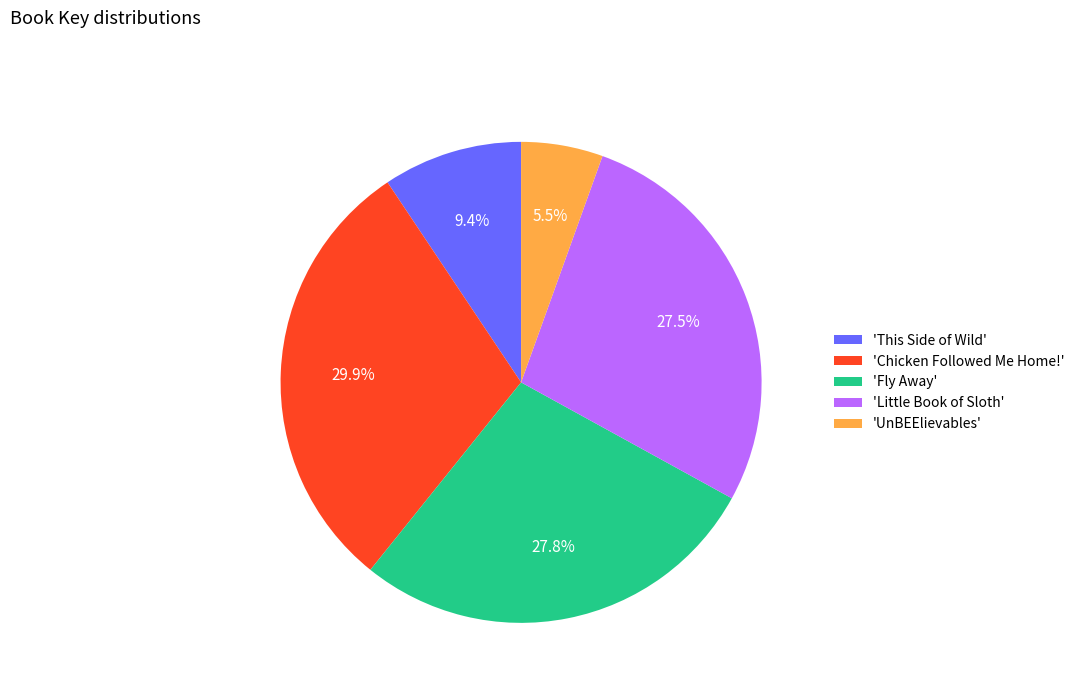

What is the smallest slice in the pie chart?

'UnBEElievables'